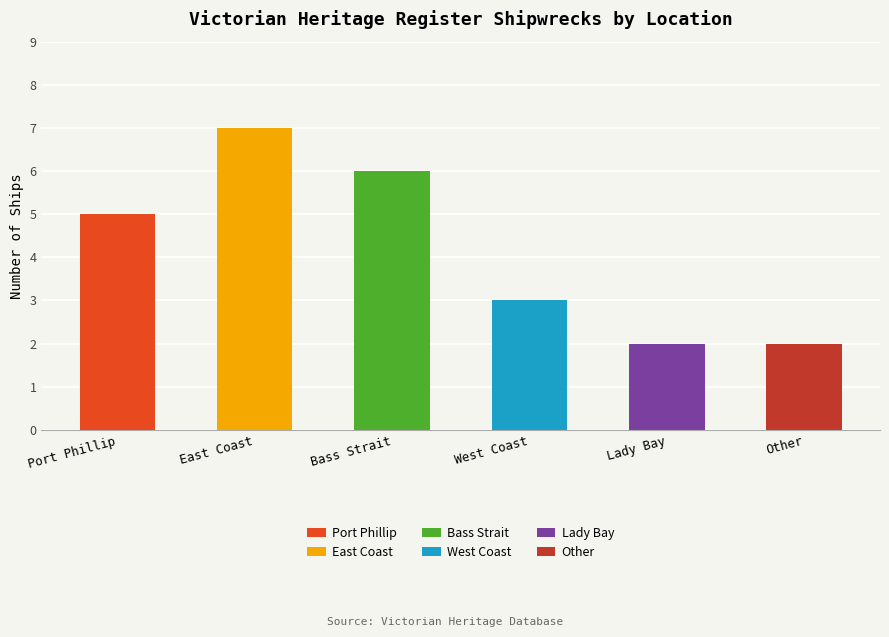

What position from the right is Other?

1